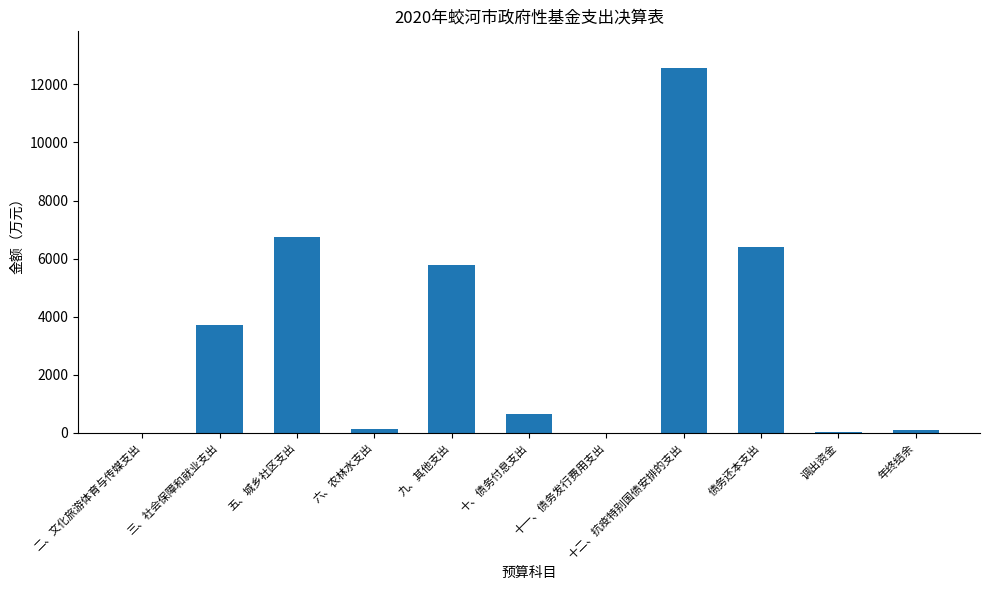

What is the average value?

3291